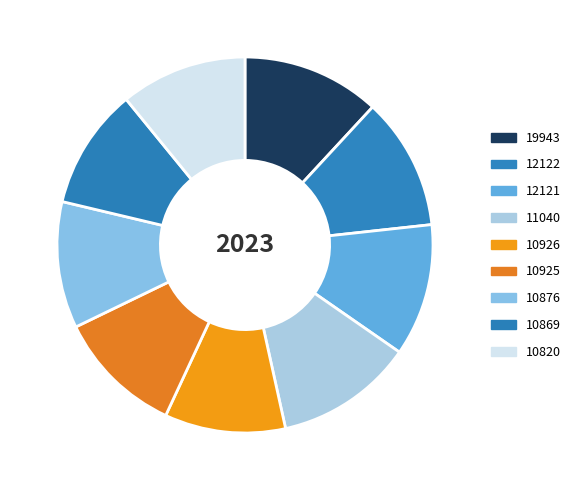

What is the ratio of the value at 19943 to the value at 10876?

1.1